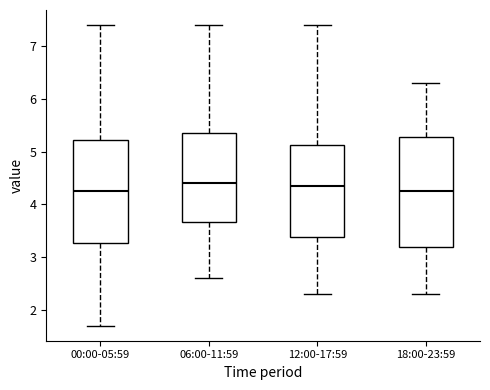

Reading left to right, transcribe this box plot: for each box, give where its median line is, the range the box spans, and where its two whiskers end, as read against the y-axis. The values are not printed on the chart, so give them approximately, as read against the axis.

00:00-05:59: median 4.3, box 3.3 to 5.2, whiskers 1.7 to 7.4
06:00-11:59: median 4.4, box 3.7 to 5.4, whiskers 2.6 to 7.4
12:00-17:59: median 4.4, box 3.4 to 5.1, whiskers 2.3 to 7.4
18:00-23:59: median 4.3, box 3.2 to 5.3, whiskers 2.3 to 6.3